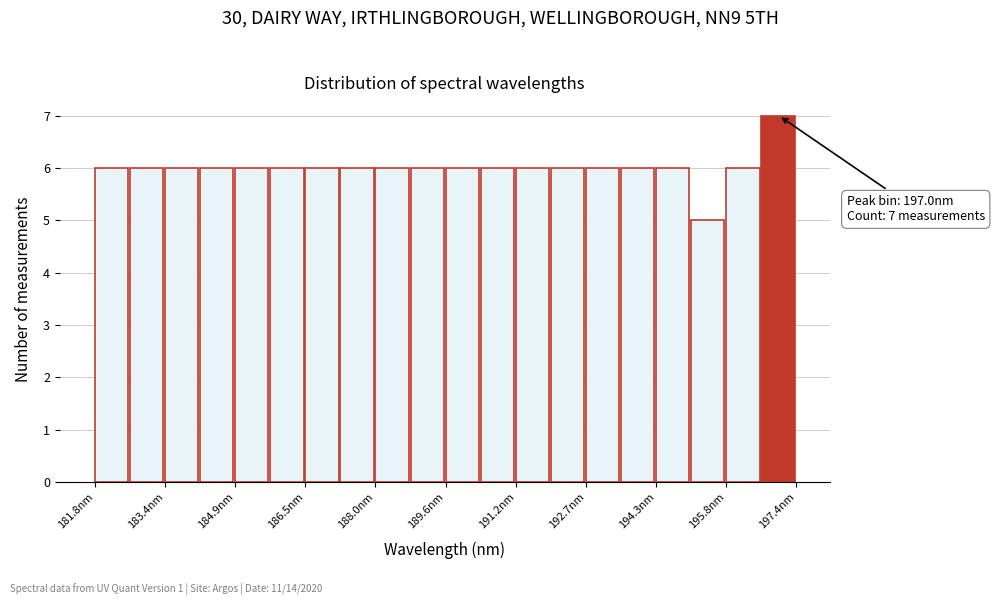

Around what value on the x-axis is the tallest bar? Give the approximate position of its centre, as read against the axis.

197.0